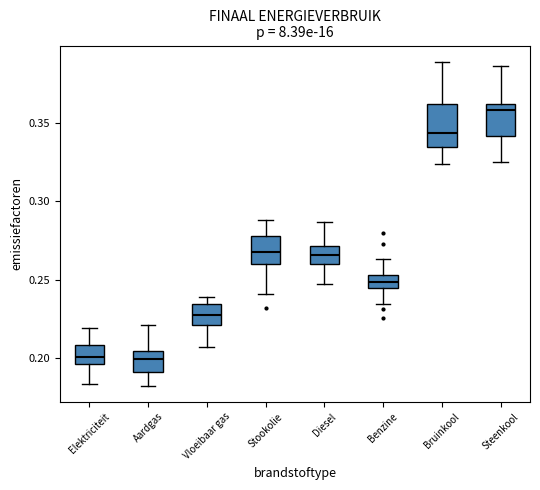

Where is the lower edge of the box for Aardgas on the y-axis? The values are not printed on the chart, so give them approximately, as read against the axis.

0.190